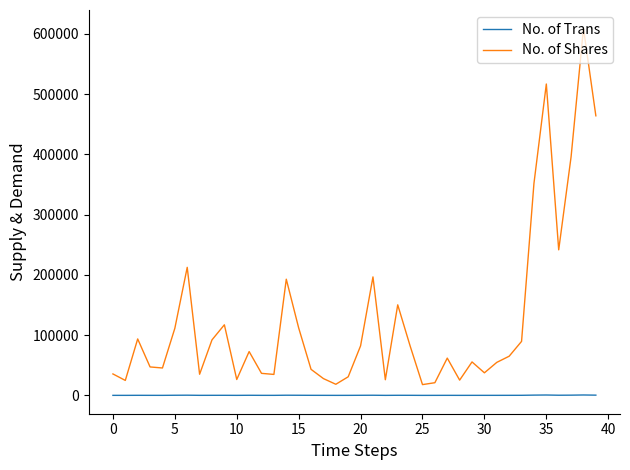

True or false: No. of Shares and No. of Trans intersect in this chart.

False